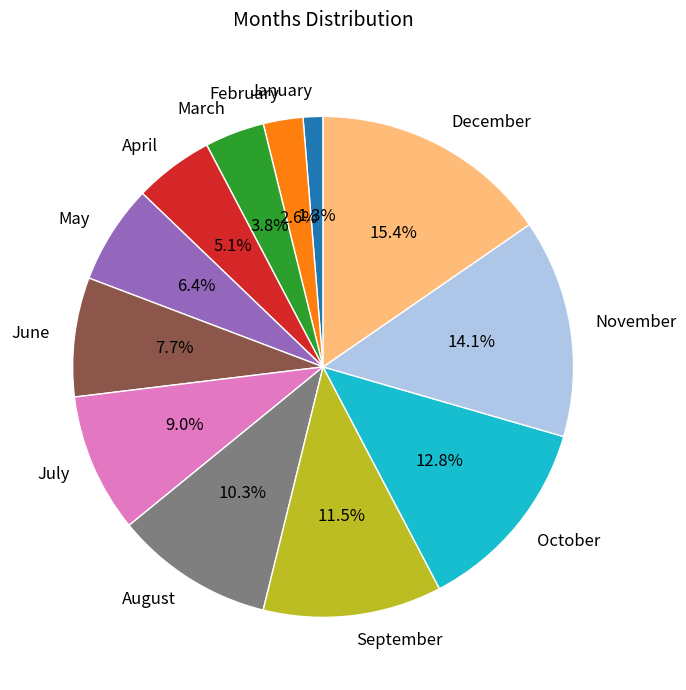

To the nearest percent, what is the difference between the December and November slice percentages?

1%